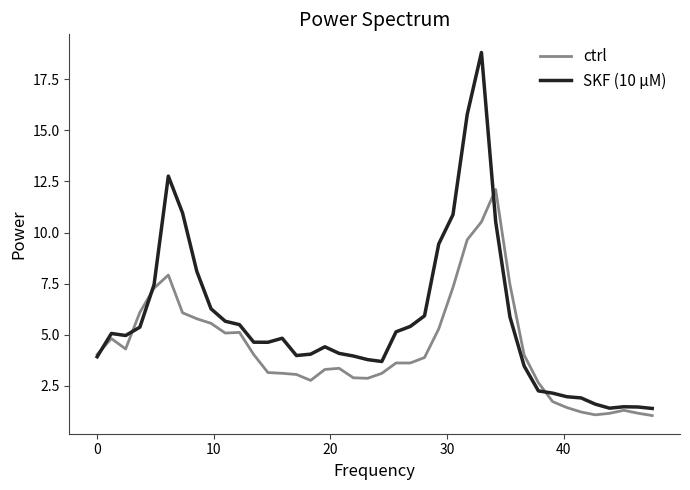

What is the maximum value for SKF (10 µM)?

18.8